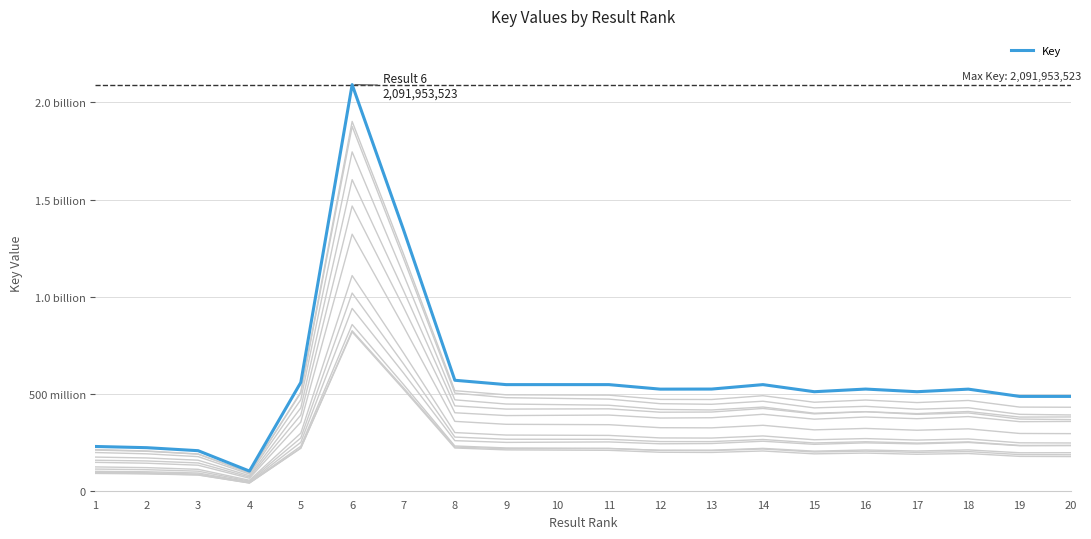

Rank the categories by value from highest to lowest.

6, 7, 8, 5, 10, 11, 14, 9, 13, 16, 12, 18, 15, 17, 19, 20, 1, 2, 3, 4